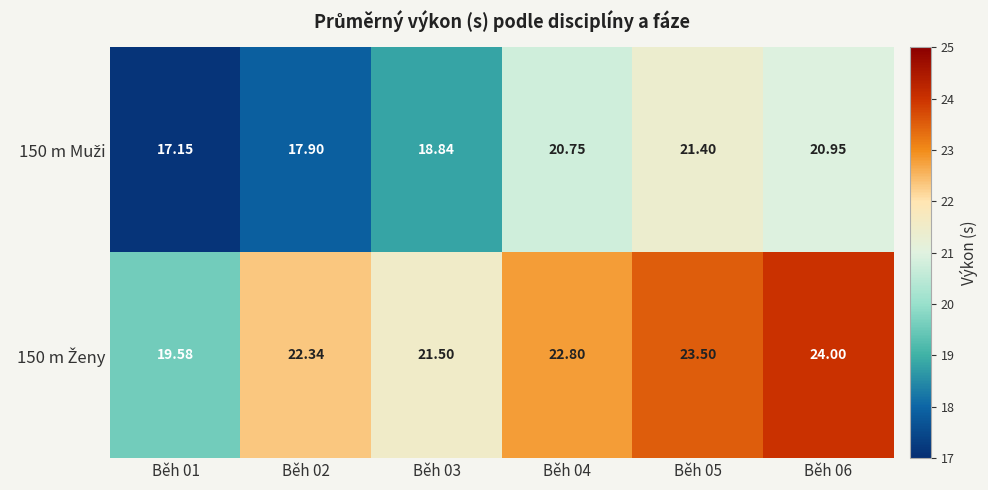

How many categories are shown in the chart?

6